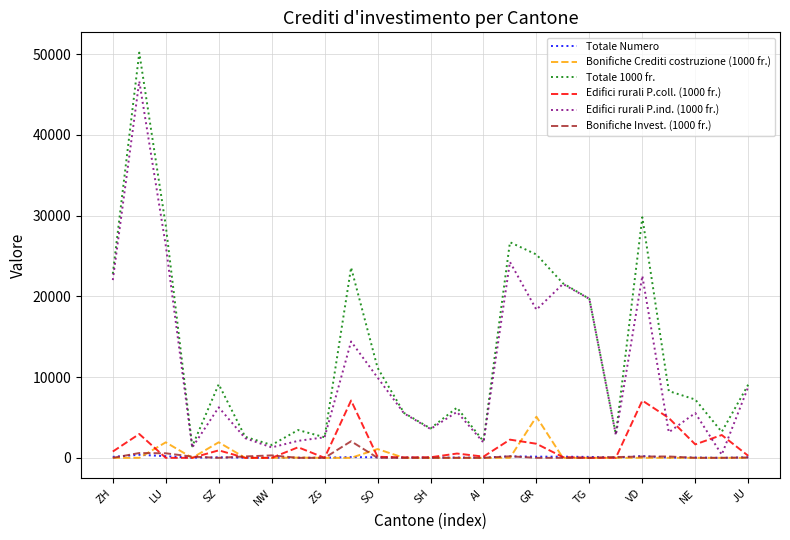

True or false: Bonifiche Crediti costruzione (1000 fr.) and Totale 1000 fr. intersect in this chart.

False